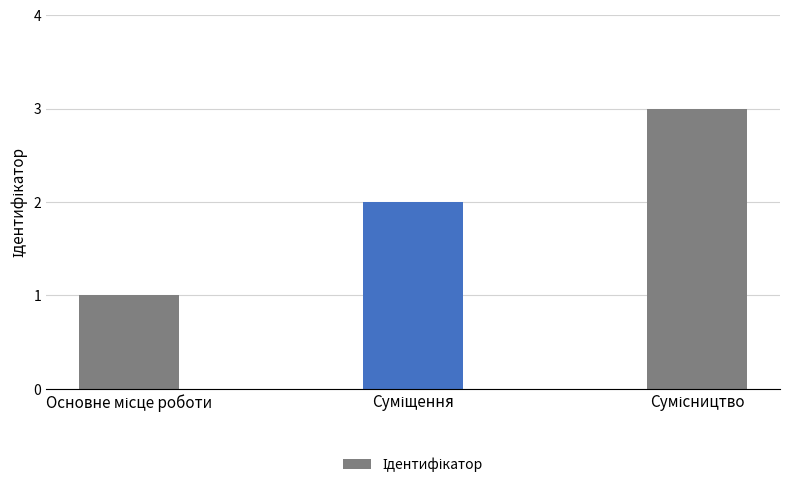

How many bars are there in total?

3